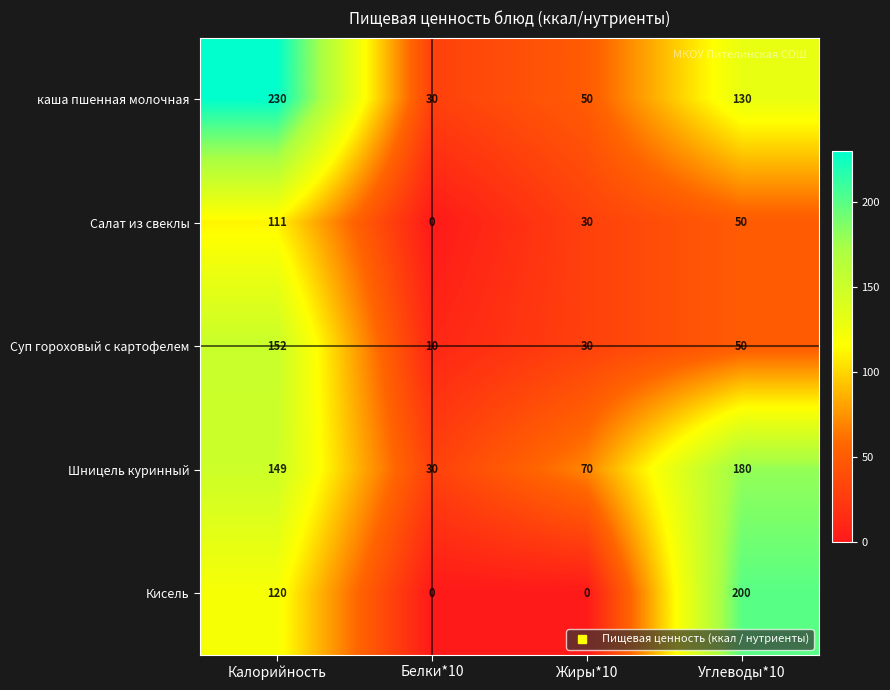

What is the difference between the highest and lowest values at Углеводы*10?

150